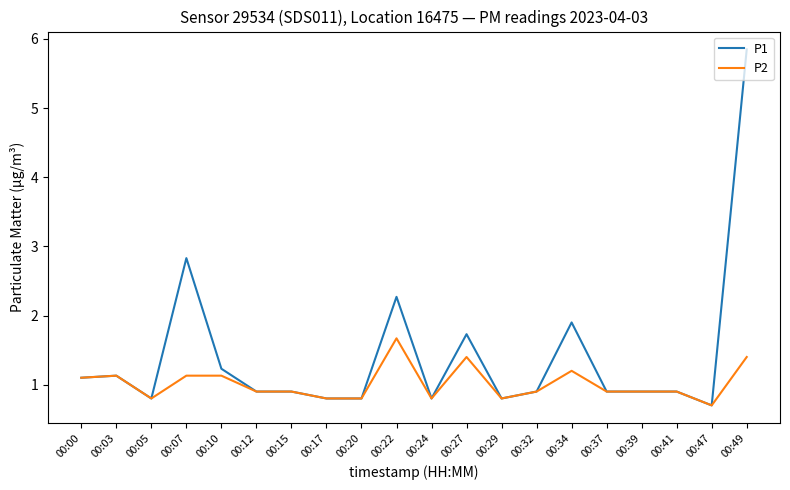

At which category is the sum across all series the highest?

00:49